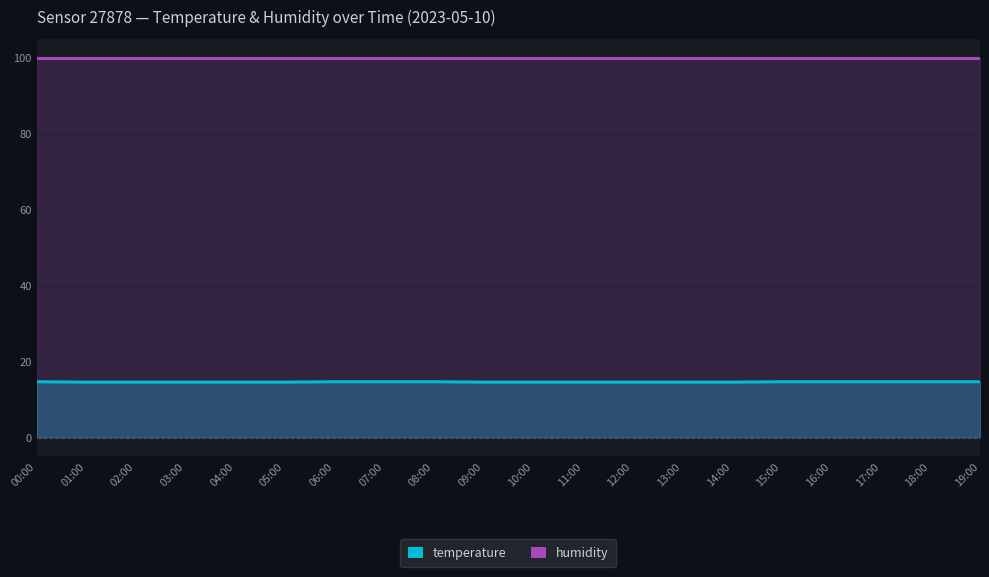

Reading left to right, extract all data points from this chart.

temperature: 14.7	14.6	14.6	14.6	14.6	14.6	14.7	14.7	14.7	14.6	14.6	14.6	14.6	14.6	14.6	14.7	14.7	14.7	14.7	14.7
humidity: 99.9	99.9	99.9	99.9	99.9	99.9	99.9	99.9	99.9	99.9	99.9	99.9	99.9	99.9	99.9	99.9	99.9	99.9	99.9	99.9